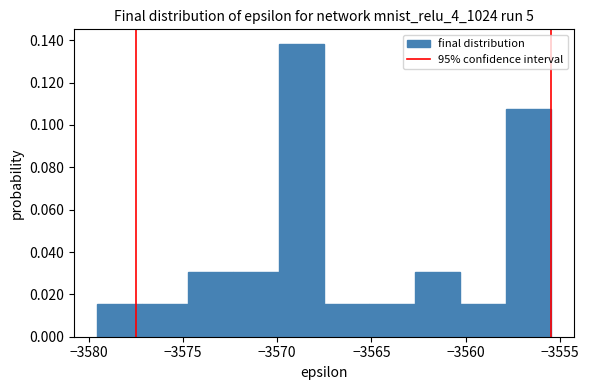

What is the height of the bar covering -3560.5 to -3558.0 on the x-axis? Neither the bar edges nor the heights are printed on the chart, so give them approximately, as read against the axes.

0.016